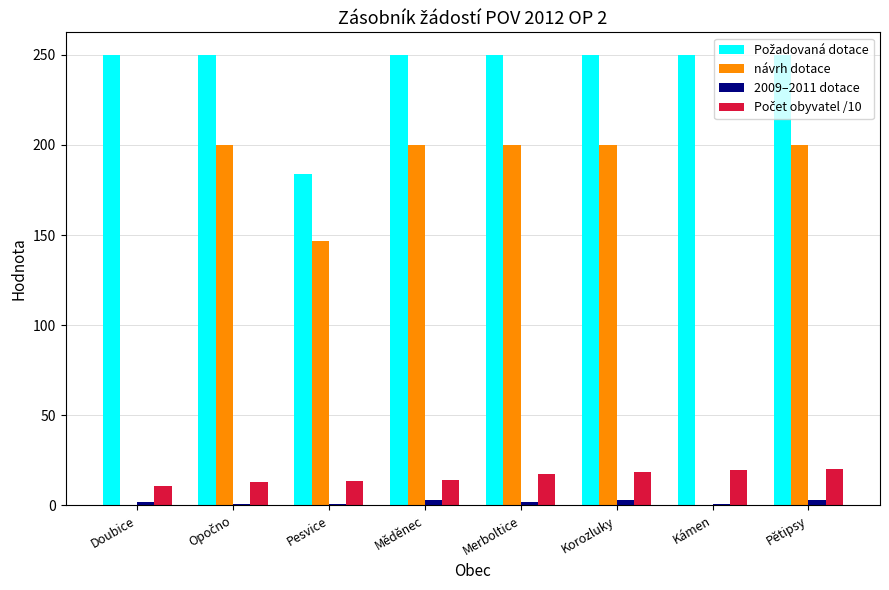

What is the highest value of the návrh dotace series?

200.0